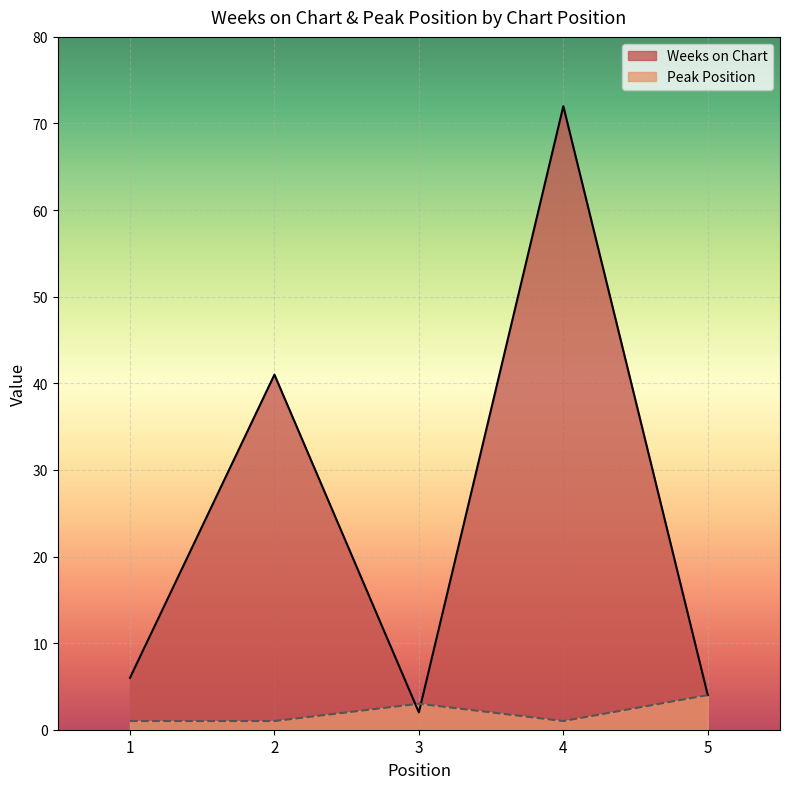

How many interior local peaks does the Weeks on Chart series have?

2